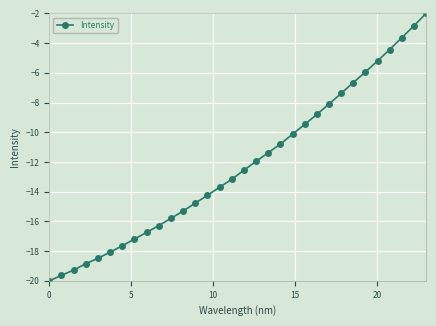

What is the difference between the maximum and minimum values?

18.0